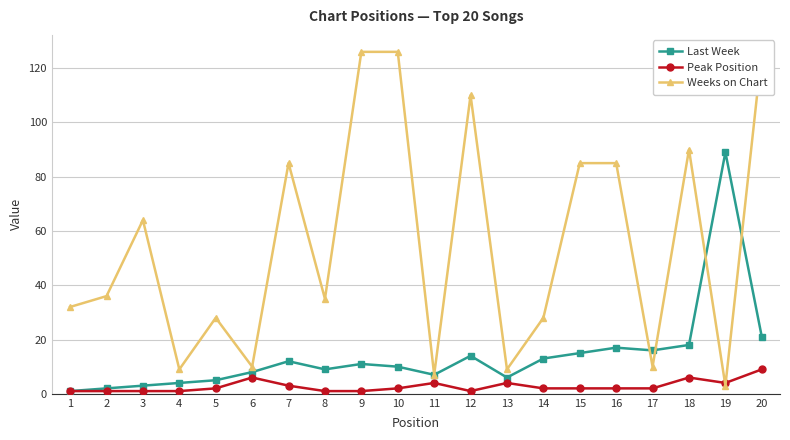

True or false: Last Week has more than 0 points higher than both neighbors.

True